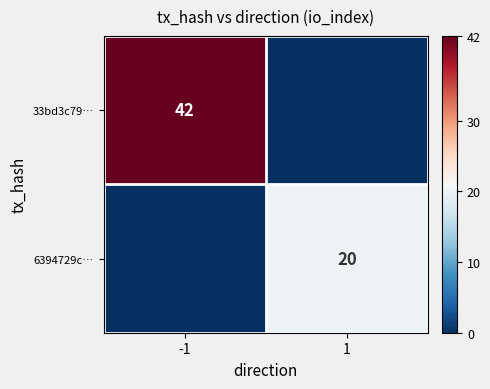

The value of 33bd3c79… at -1 is 42. True or false?

True